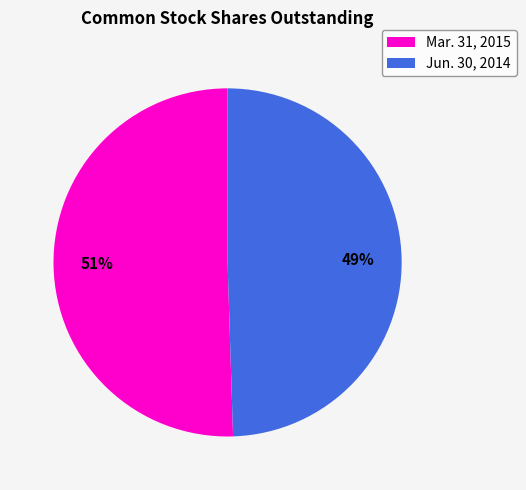

Count the number of slices in the pie.

2